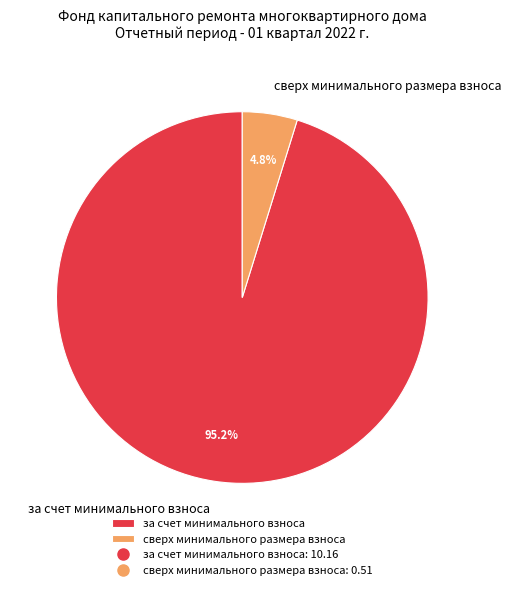

To the nearest percent, what is the difference between the за счет минимального взноса and сверх минимального размера взноса slice percentages?

90%